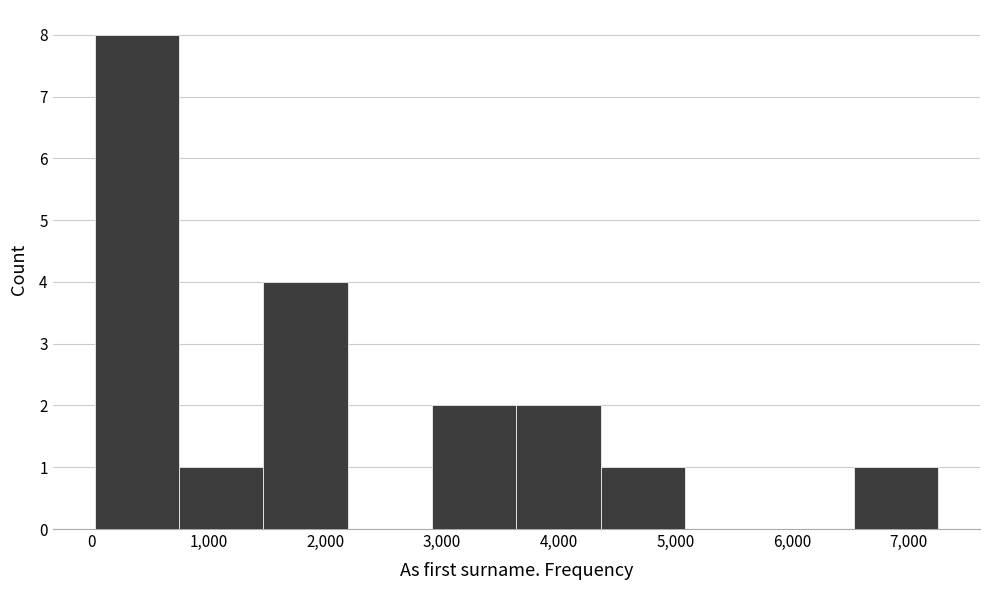

What is the height of the bar covering 2900 to 3600 on the x-axis? Neither the bar edges nor the heights are printed on the chart, so give them approximately, as read against the axes.

2